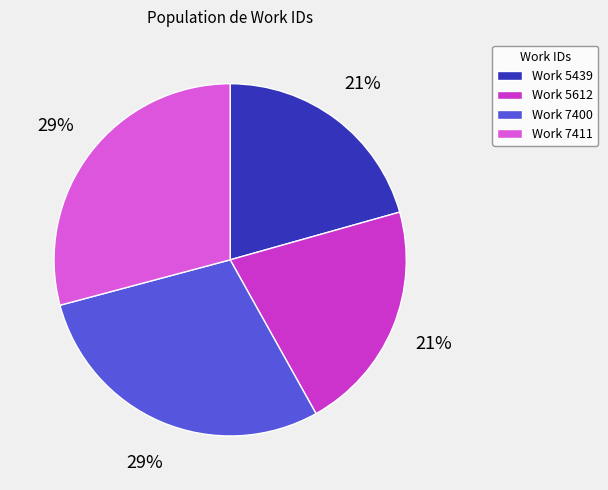

How many segments does this pie chart have?

4